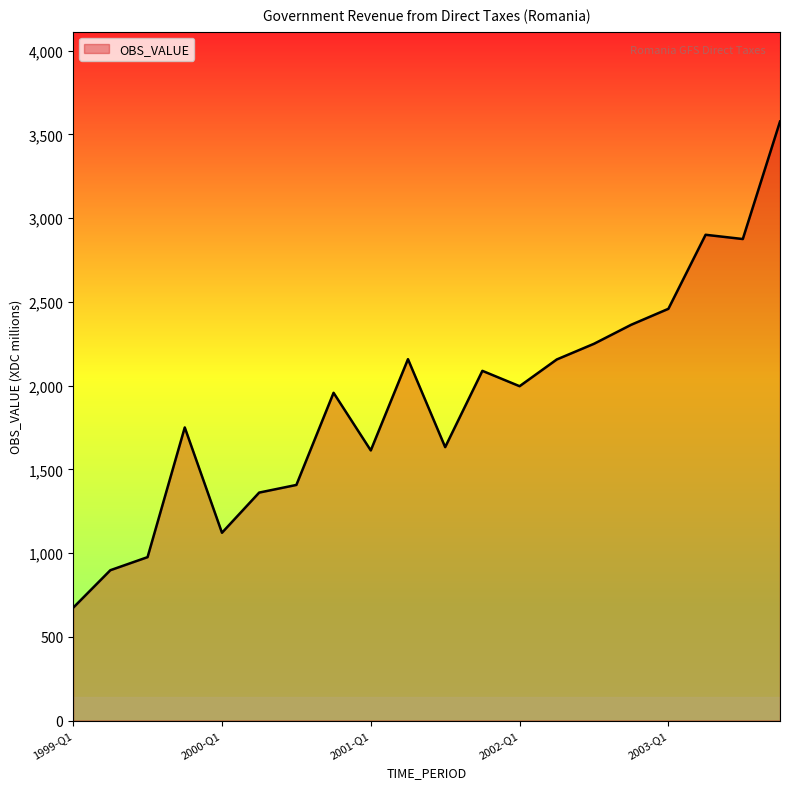

Does the chart display data point markers on the line(s)?

No